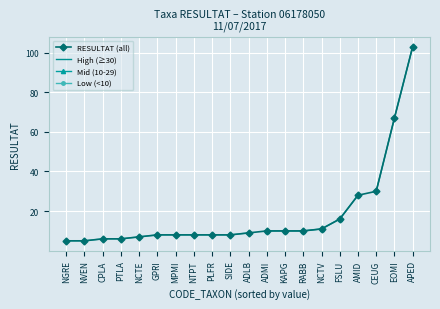

Which series changed the most between CPLA and RABB?

RESULTAT (all)